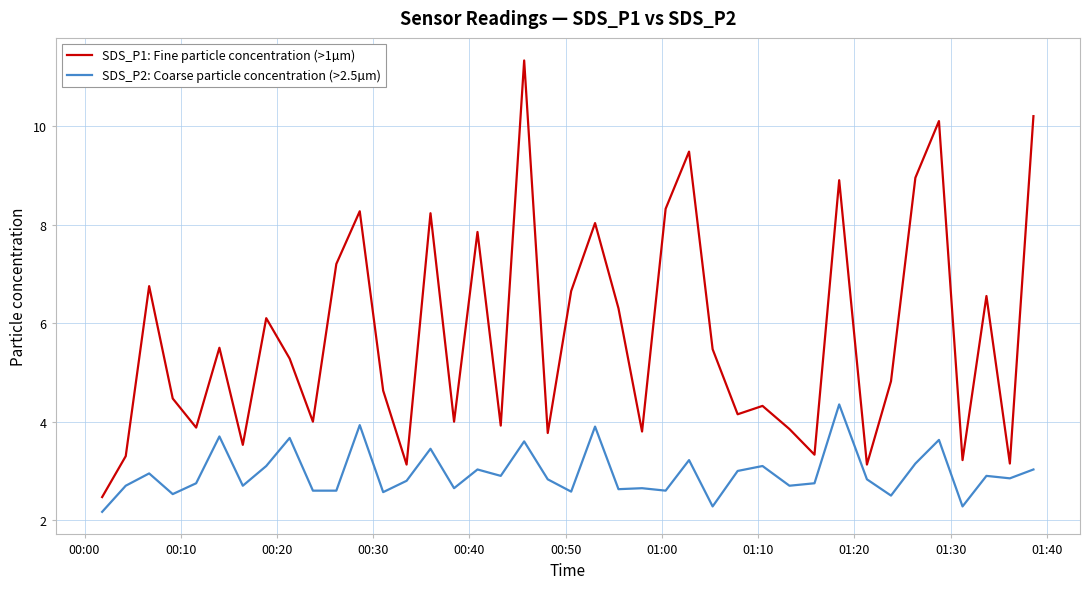

Count the number of categories in the chart.

40